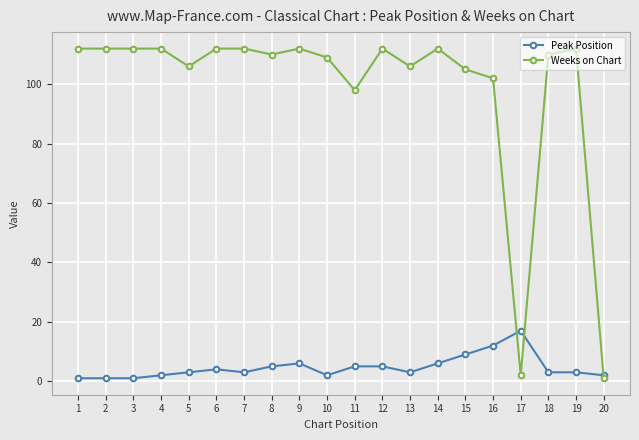

At which label is Weeks on Chart closest to 56?

11